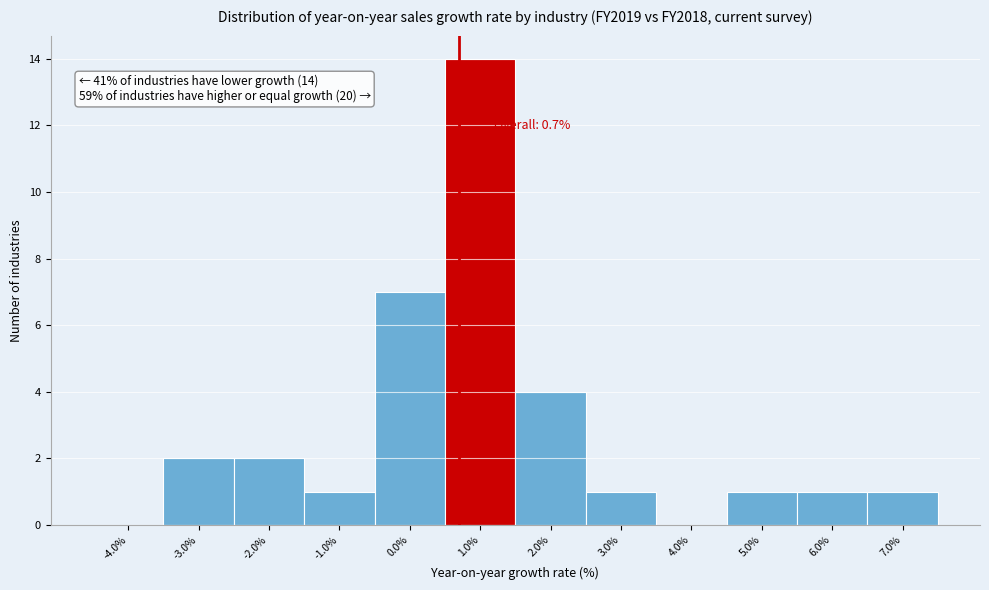

Which range on the x-axis has the tallest bar?

0.5 to 1.5